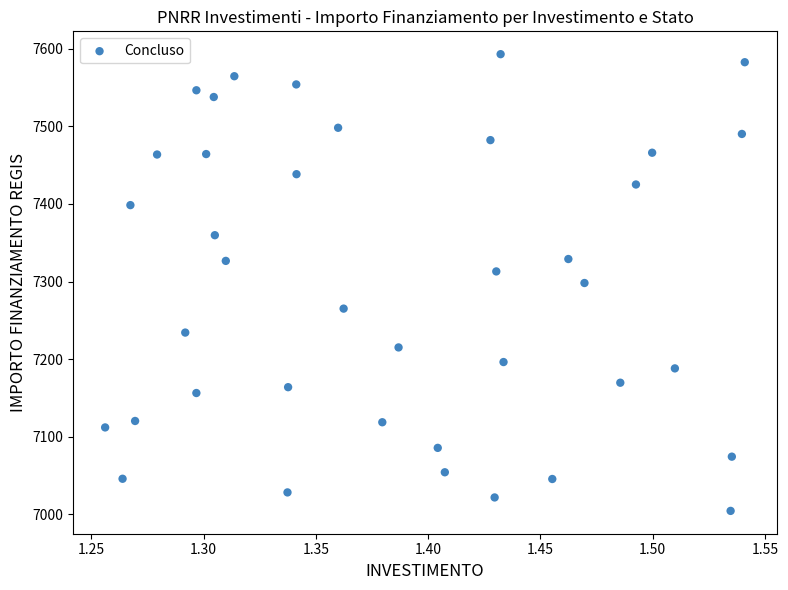

What is the range of X values (max minus min)?

0.3